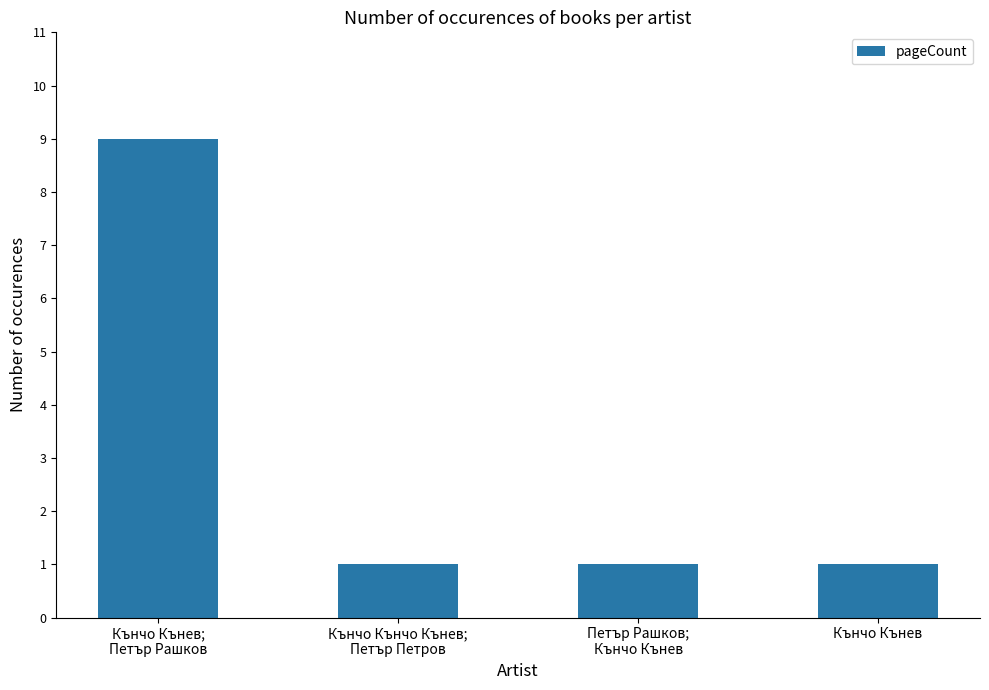

What is the sum of all values?

12